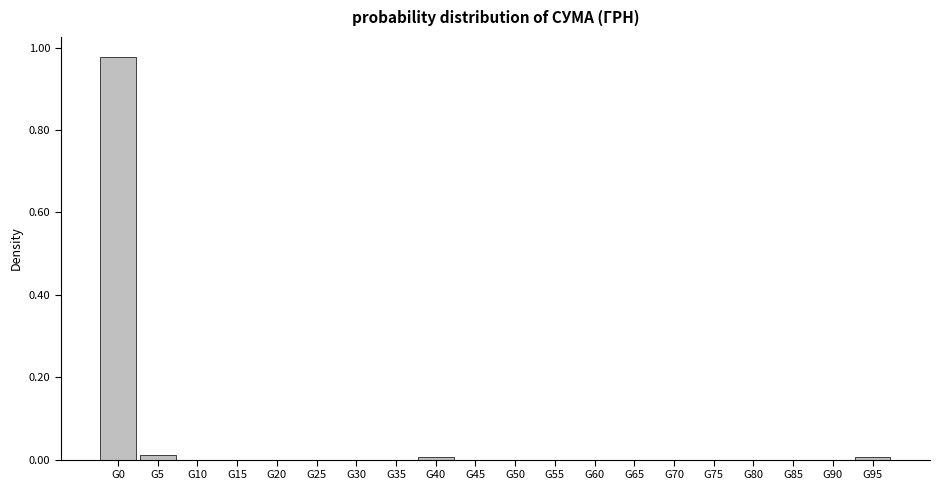

Is it true that the value at G30 is -0.3?

False